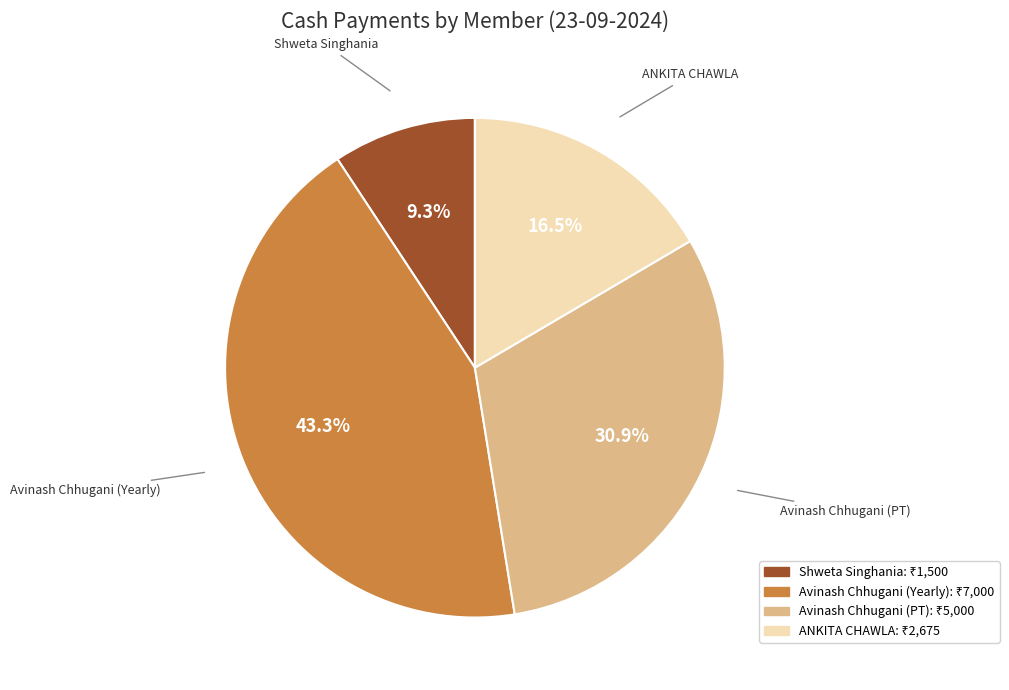

To the nearest percent, what is the difference between the largest and smallest slice percentages?

34%